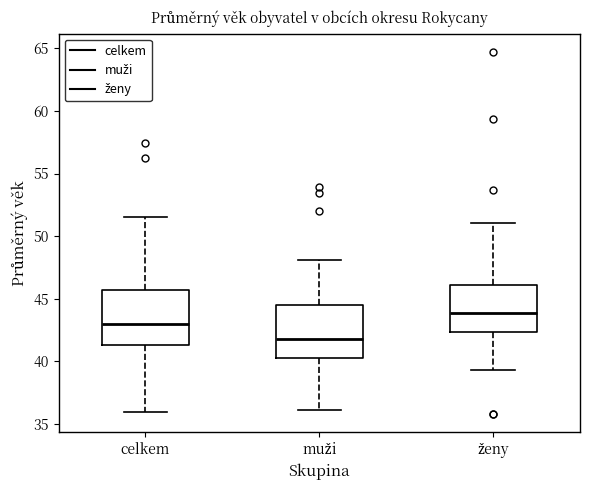

Reading left to right, transcribe this box plot: for each box, give where its median line is, the range the box spans, and where its two whiskers end, as read against the y-axis. The values are not printed on the chart, so give them approximately, as read against the axis.

celkem: median 43.0, box 41.5 to 45.5, whiskers 36.0 to 51.5
muži: median 42.0, box 40.5 to 44.5, whiskers 36.0 to 48.0
ženy: median 44.0, box 42.5 to 46.0, whiskers 39.5 to 51.0